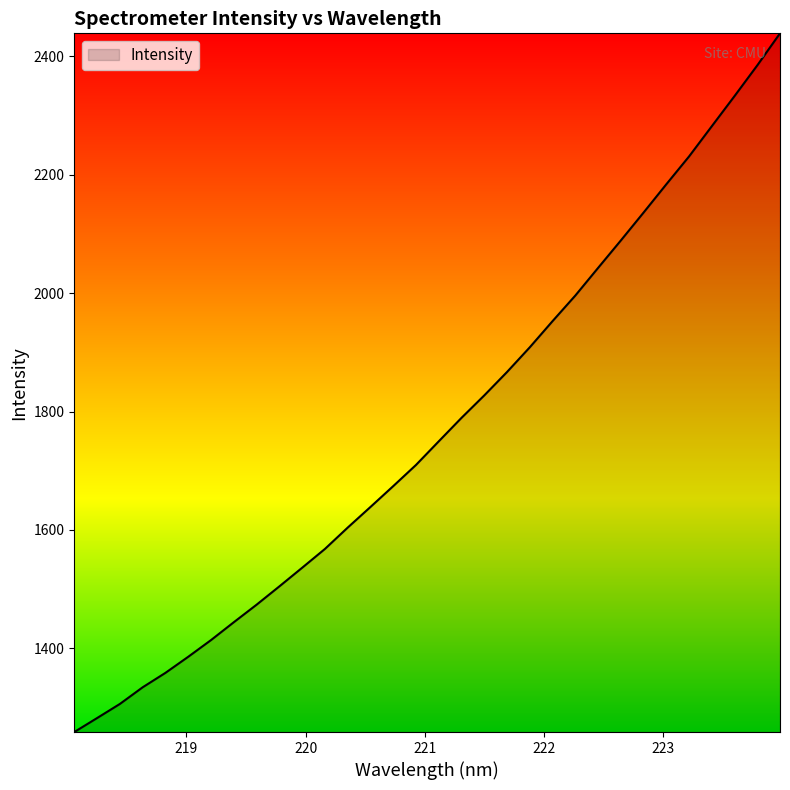

What is the difference between the maximum and minimum values?

1180.1